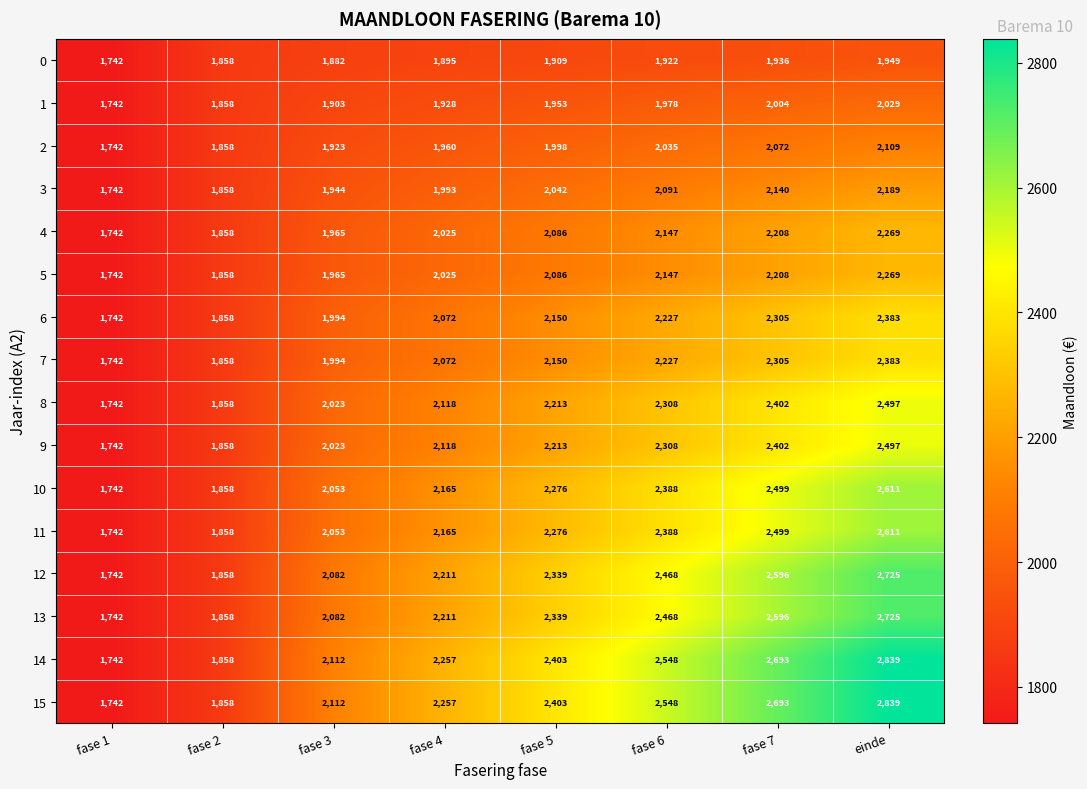

The value of 12 at fase 6 is 3471. True or false?

False